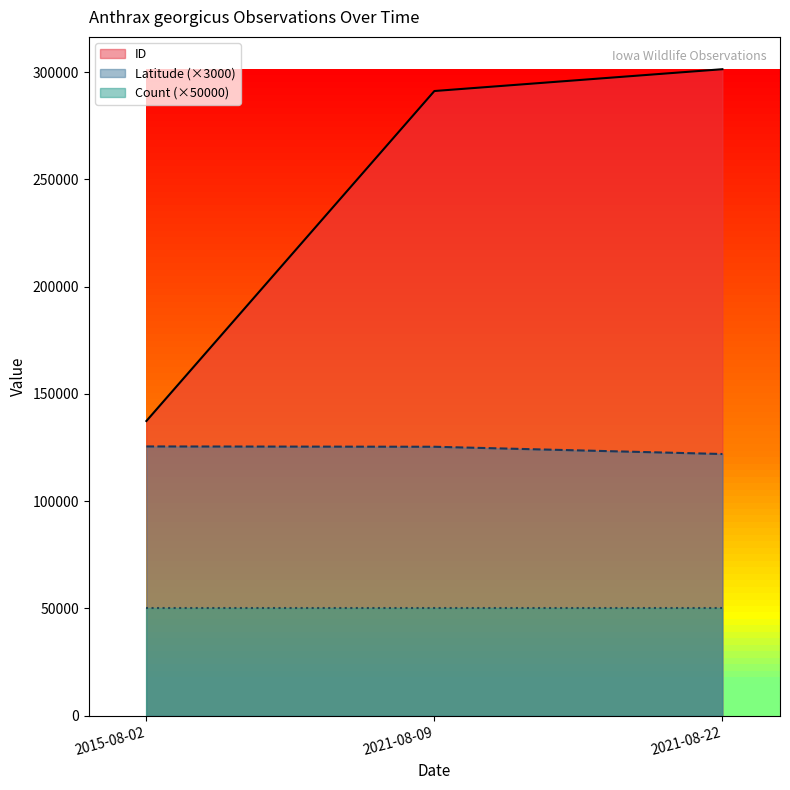

What is the label of the 2nd point from the right?

2021-08-09